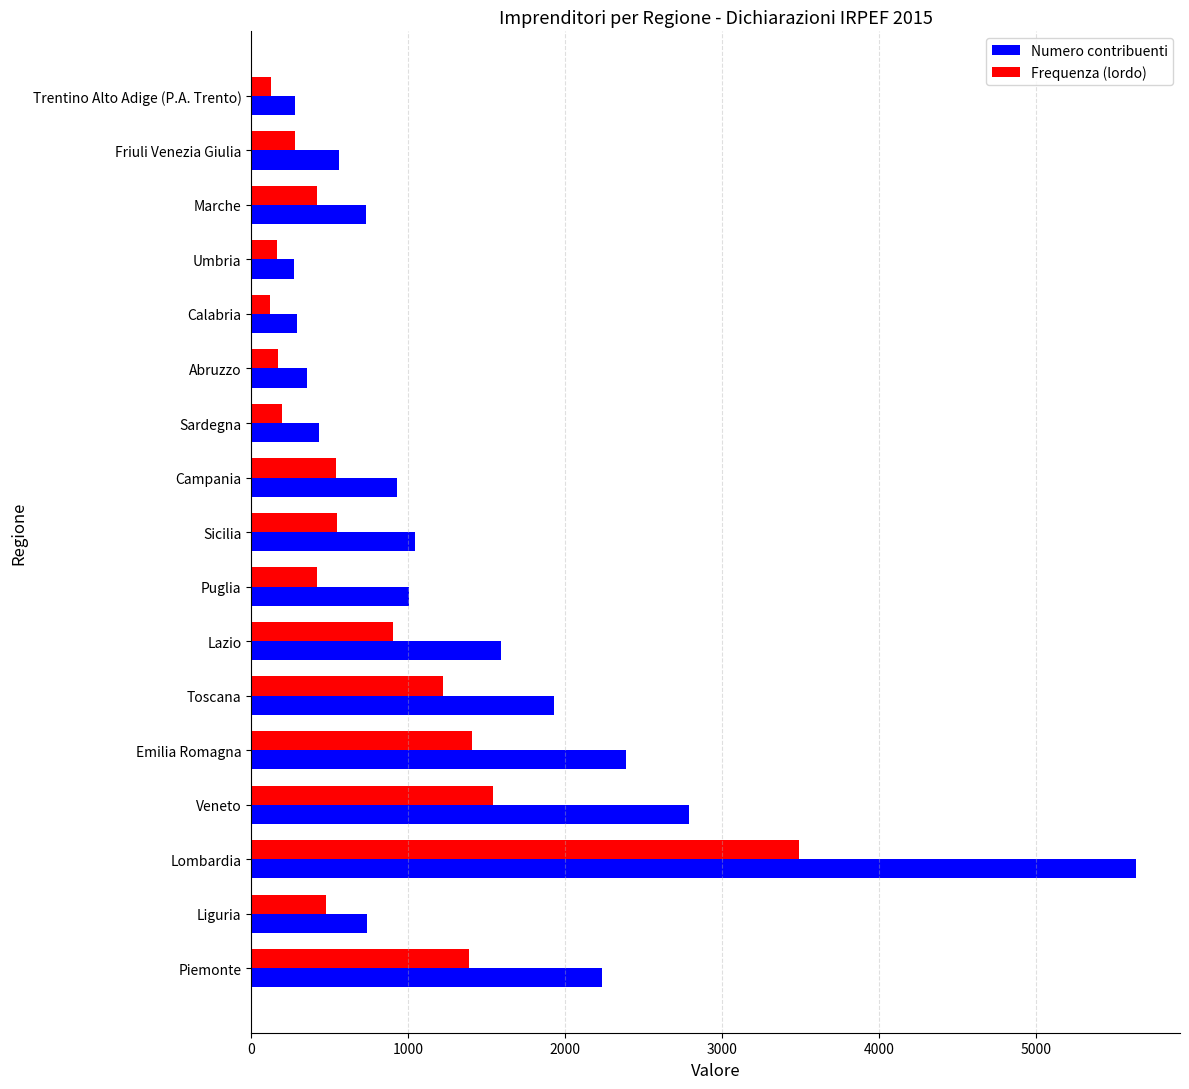

Which series has the widest spread of values?

Numero contribuenti